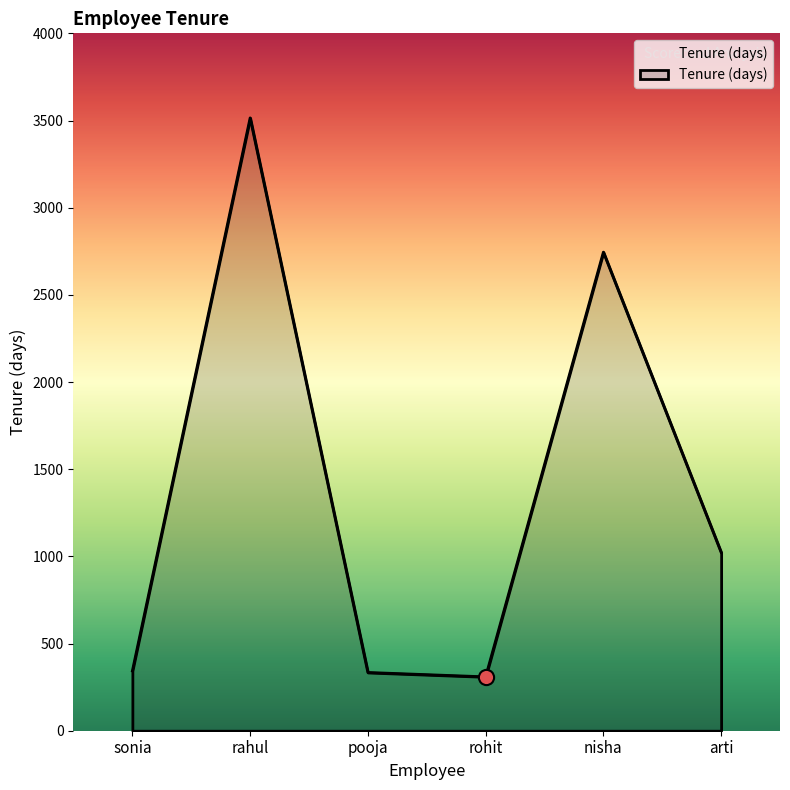

Which has a higher value, arti or nisha?

nisha